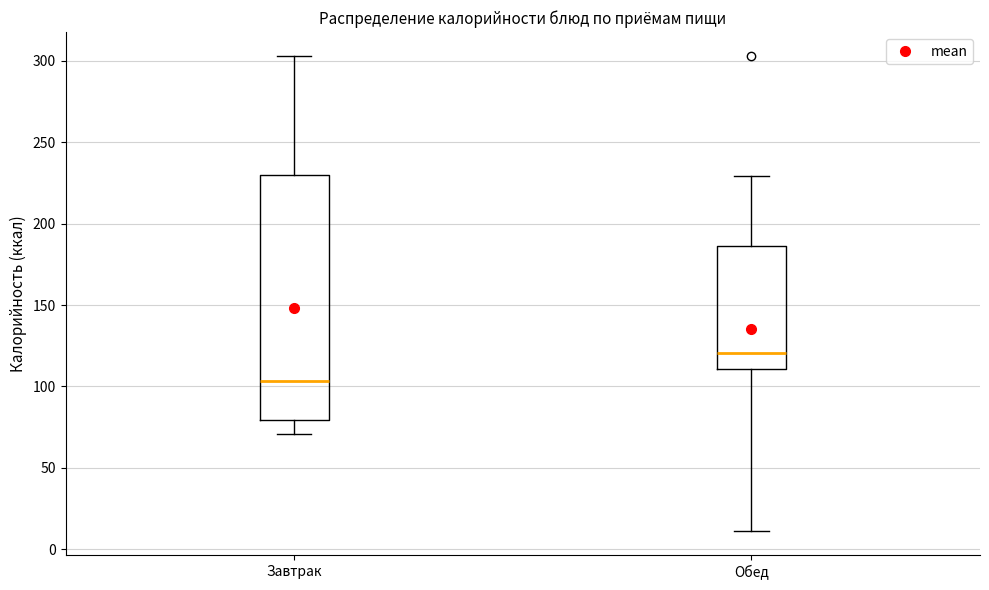

Where is the upper edge of the box for Обед on the y-axis? The values are not printed on the chart, so give them approximately, as read against the axis.

185